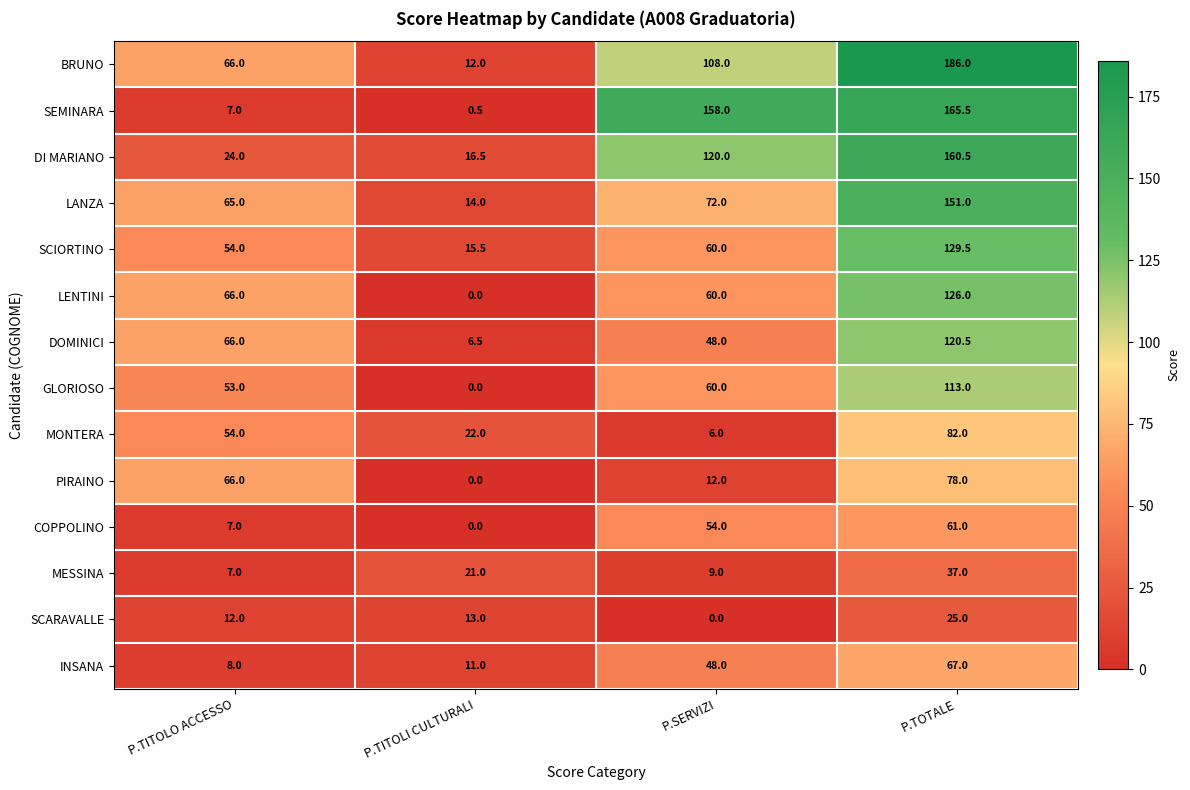

List the series in order of their peak value, lowest first.

SCARAVALLE, MESSINA, COPPOLINO, INSANA, PIRAINO, MONTERA, GLORIOSO, DOMINICI, LENTINI, SCIORTINO, LANZA, DI MARIANO, SEMINARA, BRUNO